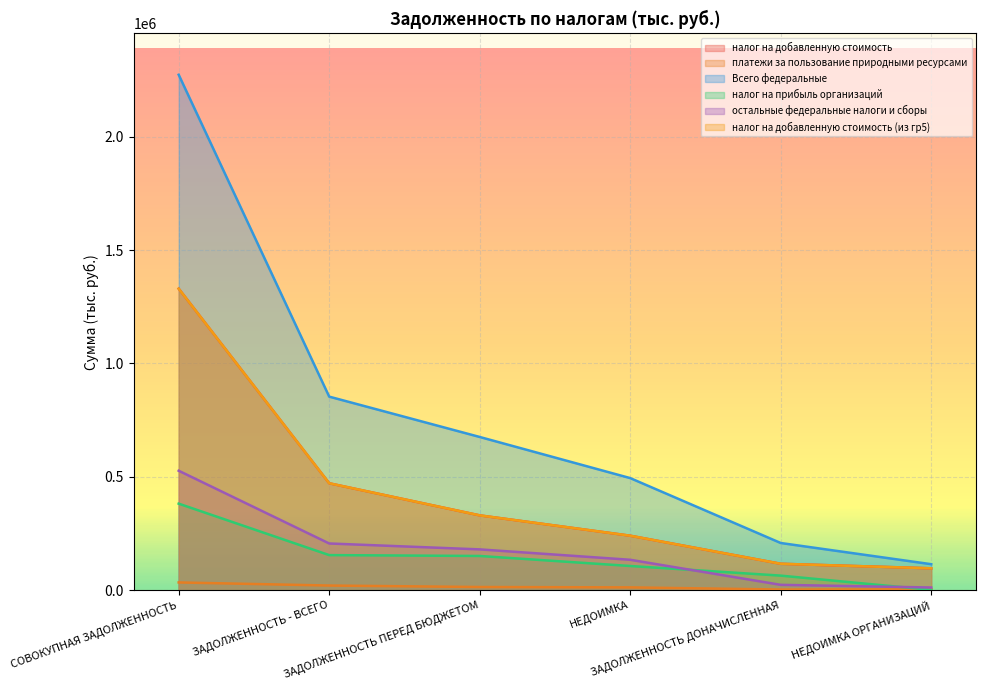

True or false: налог на добавленную стоимость and Всего федеральные cross at least once.

False